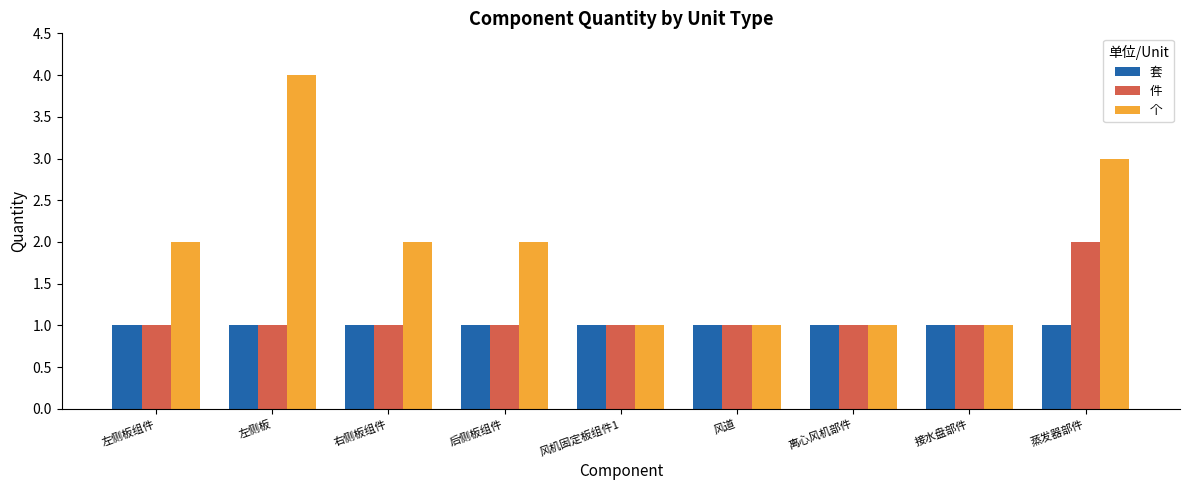

Which series has the widest spread of values?

个